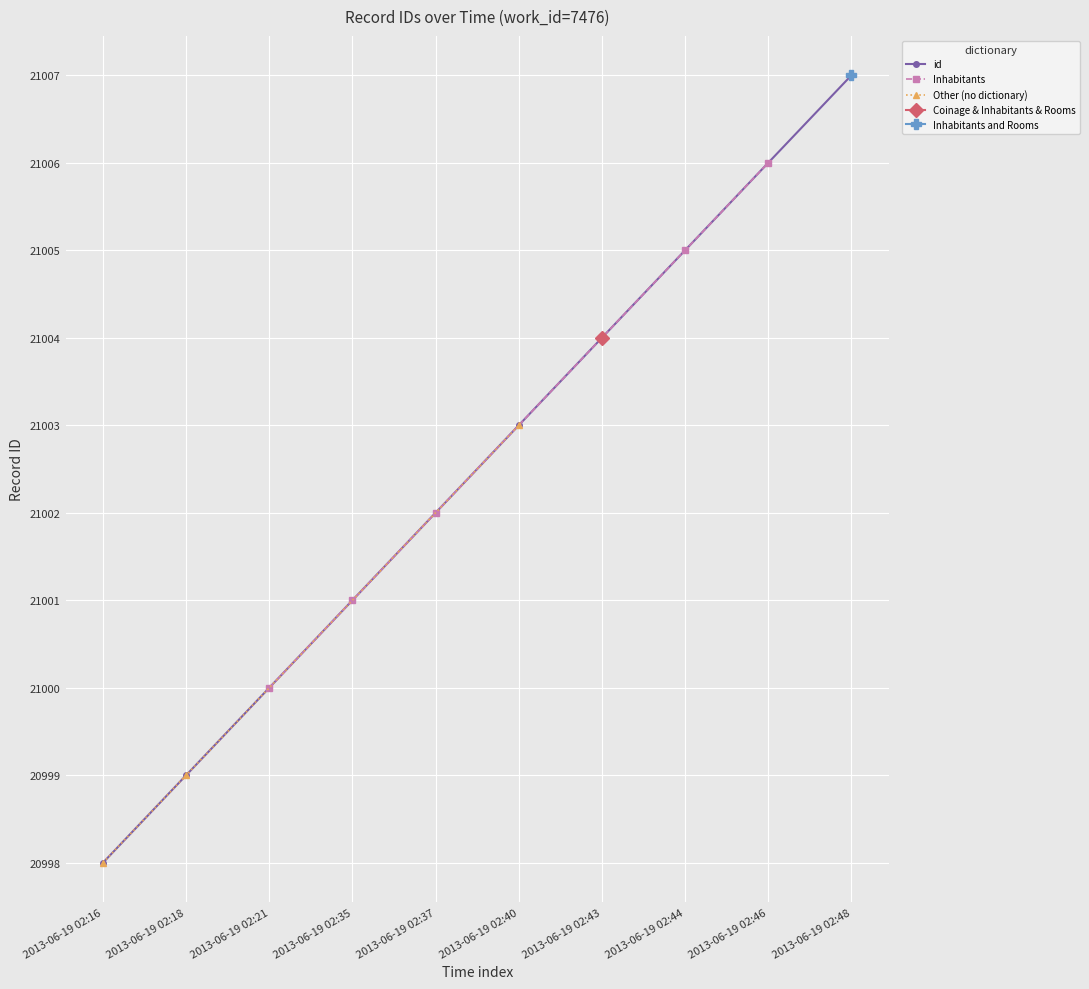

List the labels in order of value, largest first.

2013-06-19 02:48, 2013-06-19 02:46, 2013-06-19 02:44, 2013-06-19 02:43, 2013-06-19 02:40, 2013-06-19 02:37, 2013-06-19 02:35, 2013-06-19 02:21, 2013-06-19 02:18, 2013-06-19 02:16